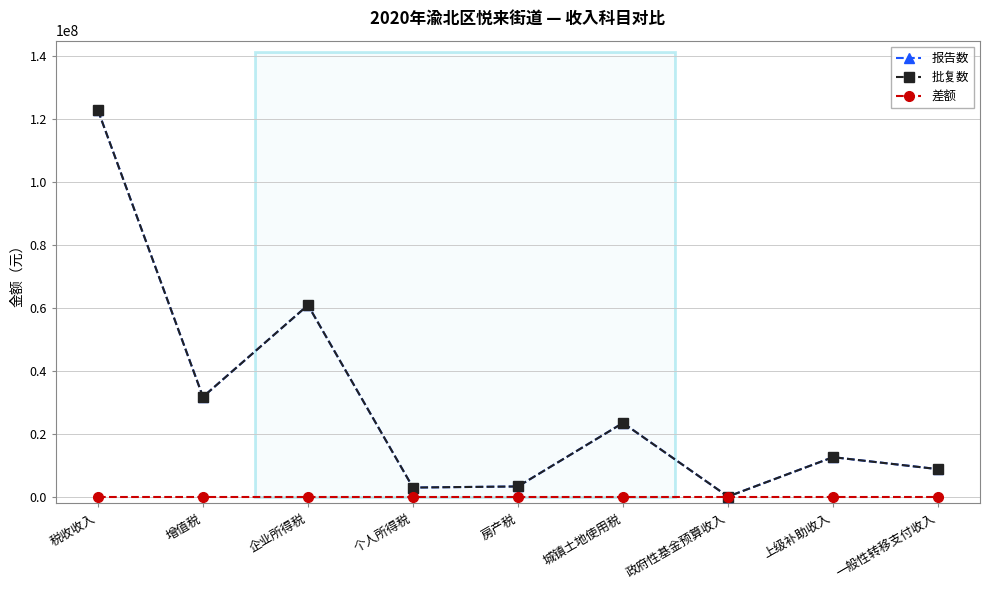

Between 上级补助收入 and 一般性转移支付收入, which is larger?

上级补助收入